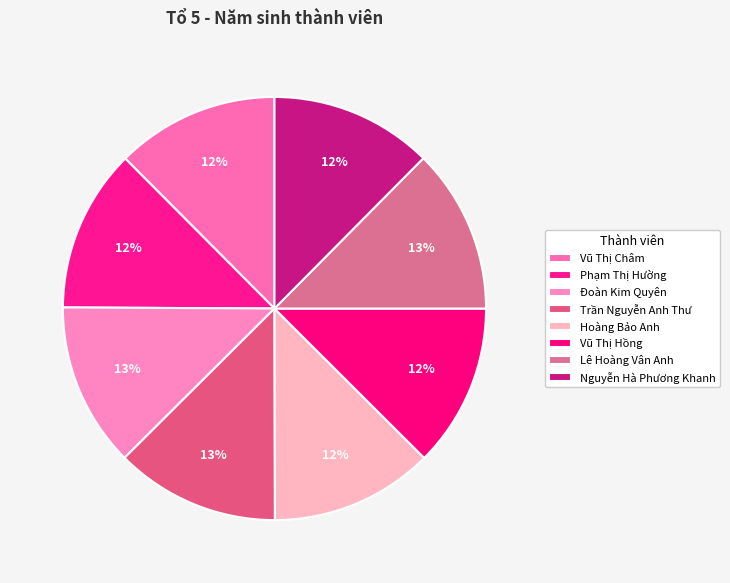

What percentage is NOT represented by Vũ Thị Hồng?

87.5%